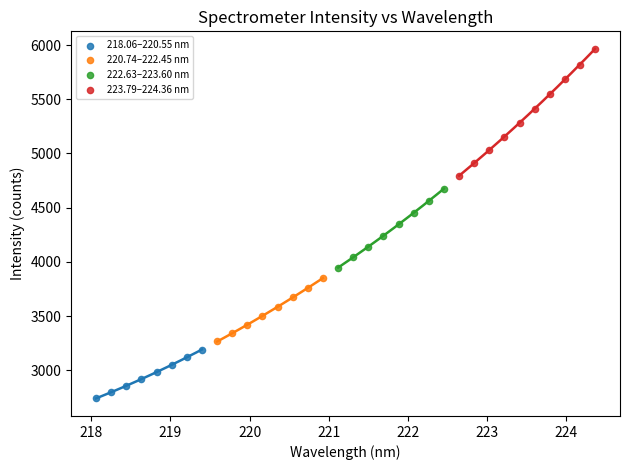

What are all the series names shown in the legend?

218.06–220.55 nm, 220.74–222.45 nm, 222.63–223.60 nm, 223.79–224.36 nm